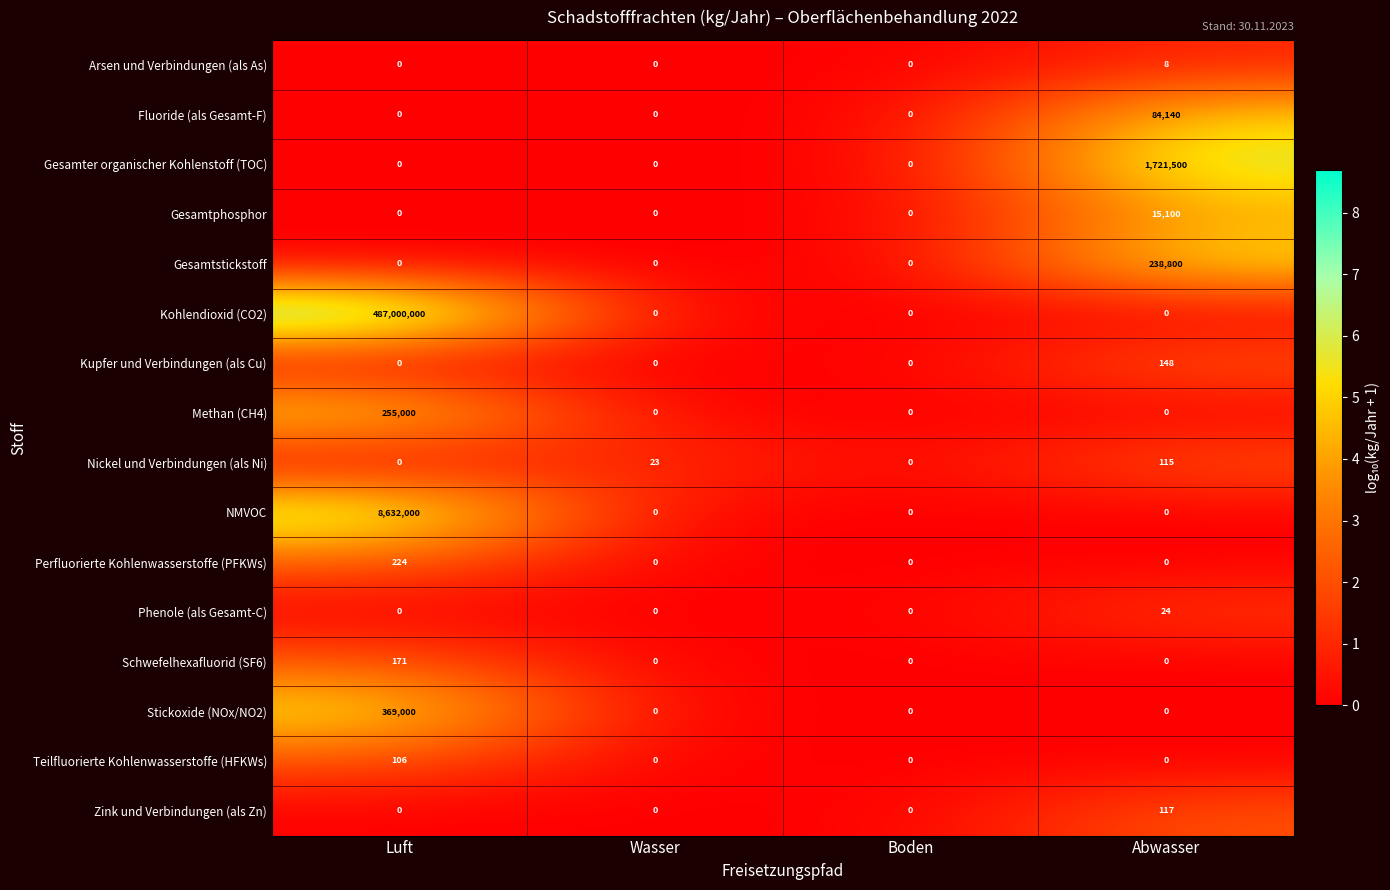

What is the highest value of the Perfluorierte Kohlenwasserstoffe (PFKWs) series?

224